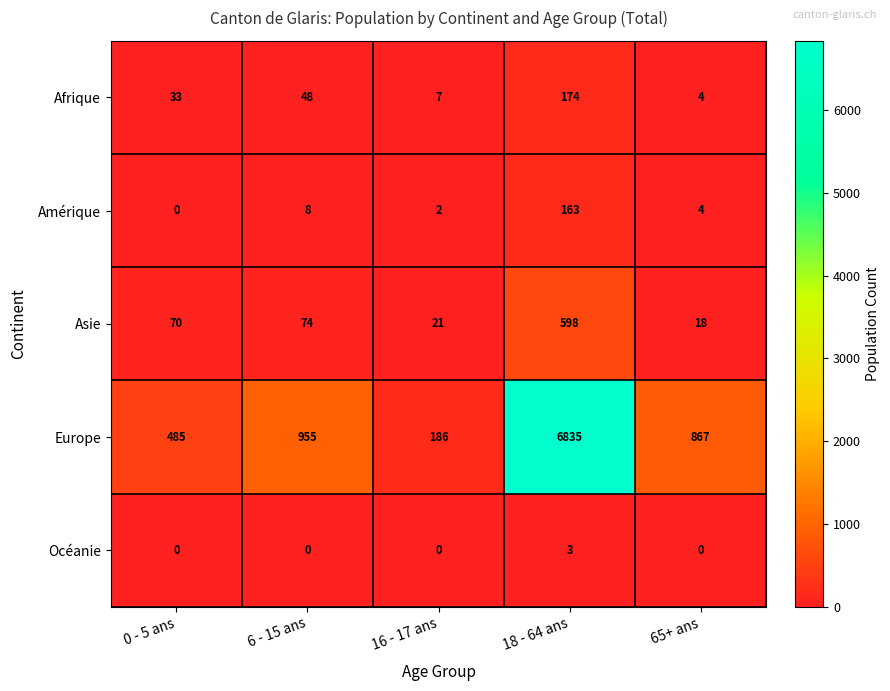

What is the sum of all Asie values?

781